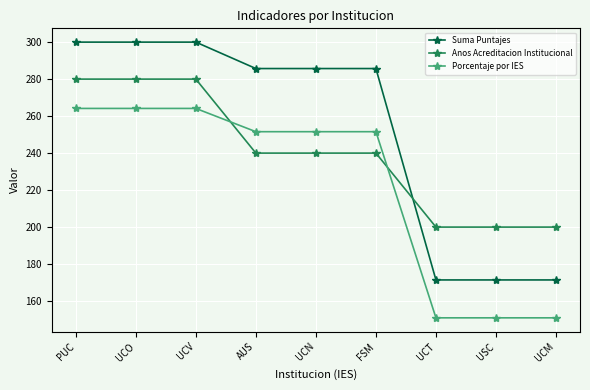

What is the lowest value of the Suma Puntajes series?

171.4